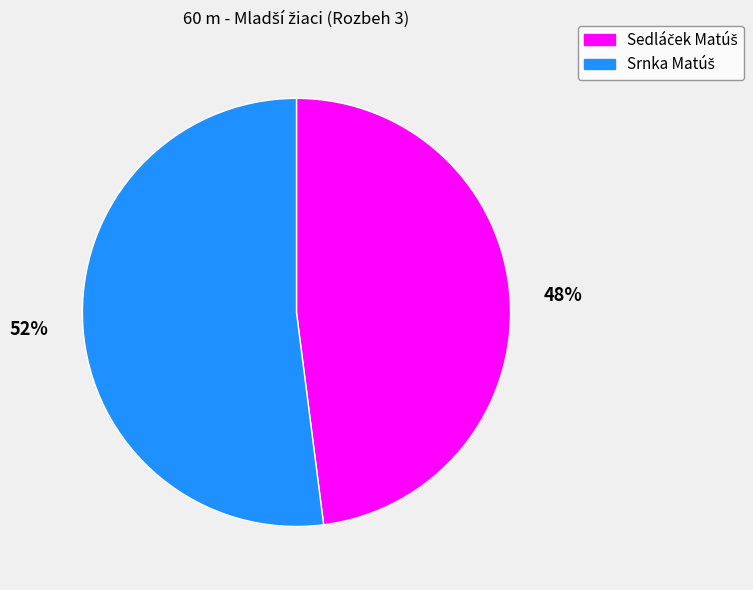

To the nearest percent, what is the difference between the largest and smallest slice percentages?

4%